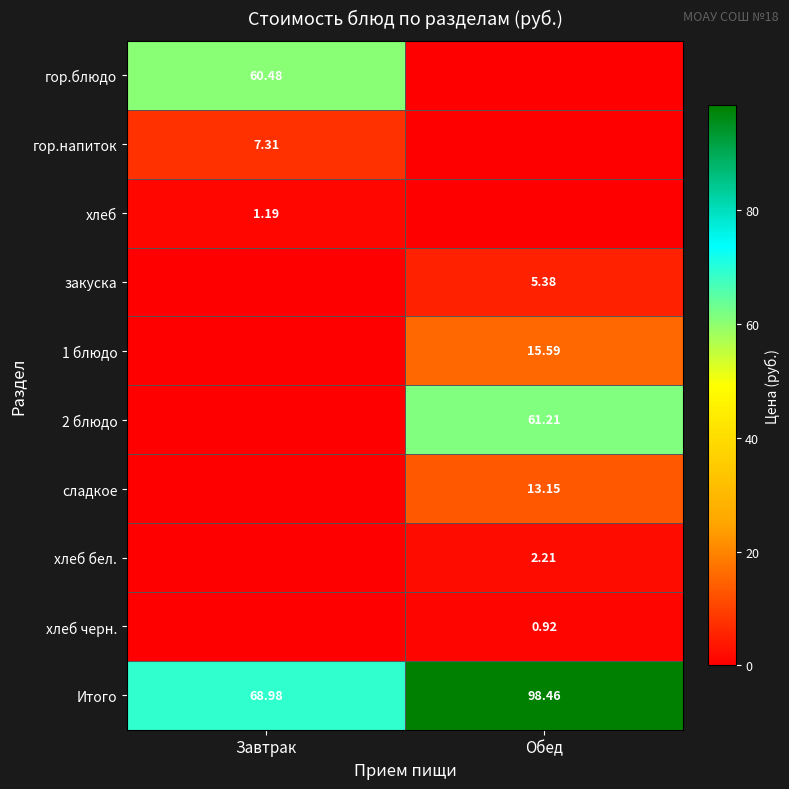

Is the value of сладкое at Обед greater than the value of хлеб бел. at Обед?

Yes